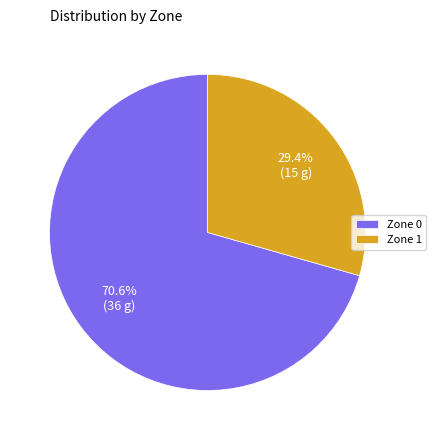

True or false: Zone 0 accounts for 71% of the total.

True